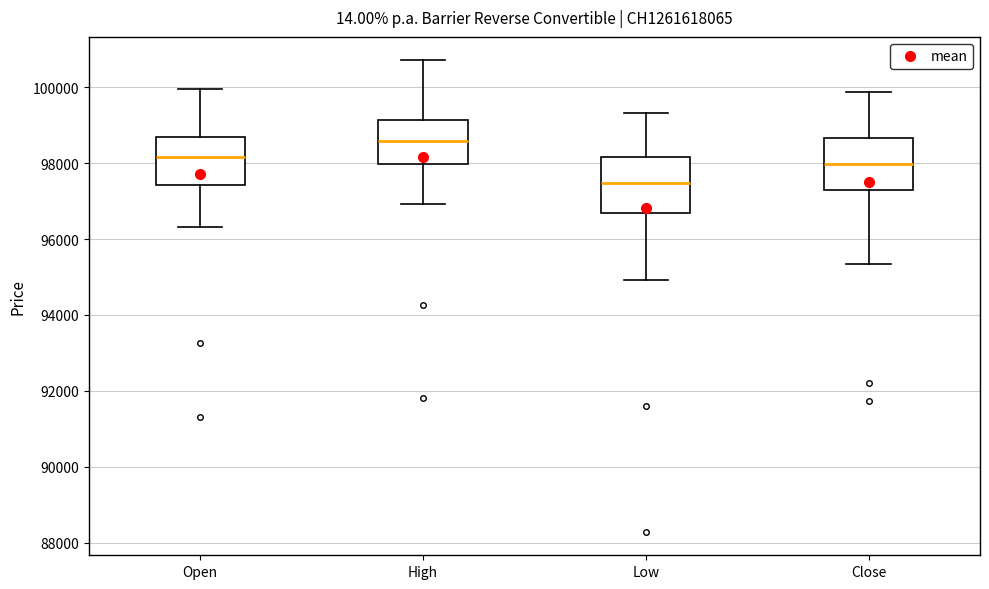

Reading left to right, read every box against the y-axis: the position of its median line, the range the box covers, and the ends of its whiskers. The values are not printed on the chart, so give them approximately, as read against the axis.

Open: median 98200, box 97400 to 98600, whiskers 96400 to 100000
High: median 98600, box 98000 to 99200, whiskers 97000 to 100800
Low: median 97400, box 96600 to 98200, whiskers 95000 to 99400
Close: median 98000, box 97400 to 98600, whiskers 95400 to 99800